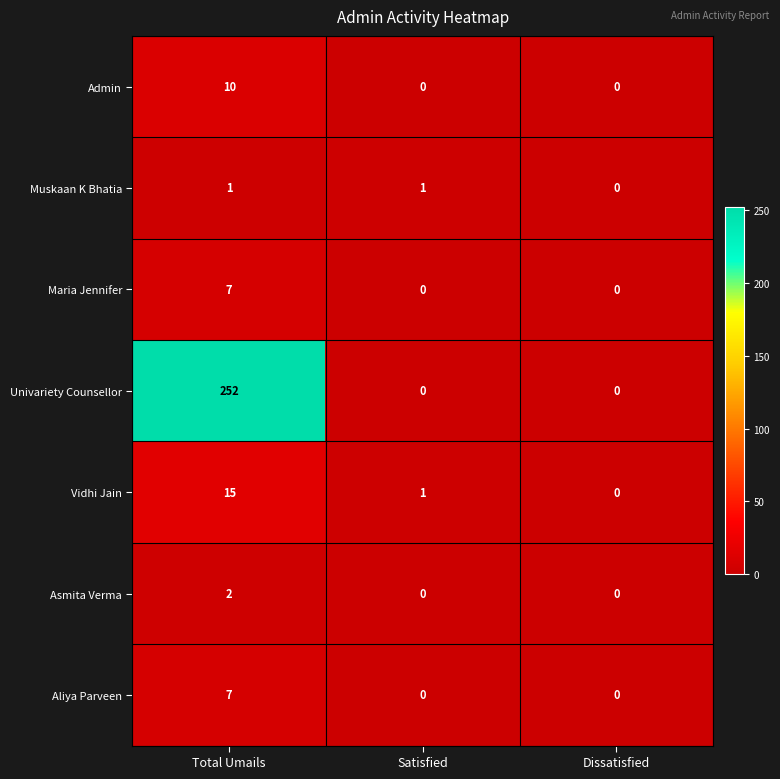

Rank the categories by Vidhi Jain value from lowest to highest.

Dissatisfied, Satisfied, Total Umails